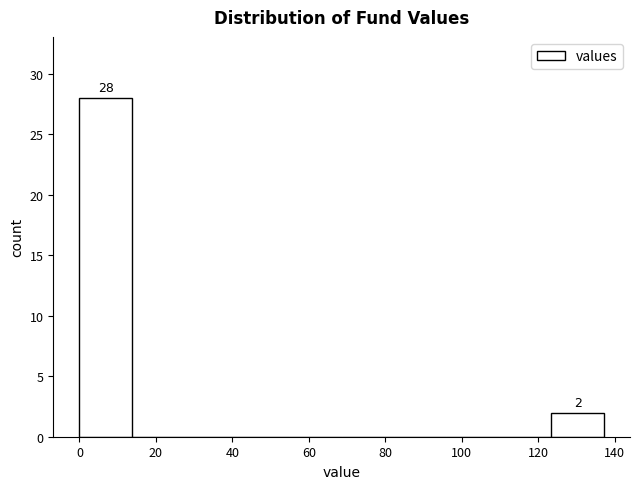

Over which range of the x-axis is the bar tallest?

0 to 14